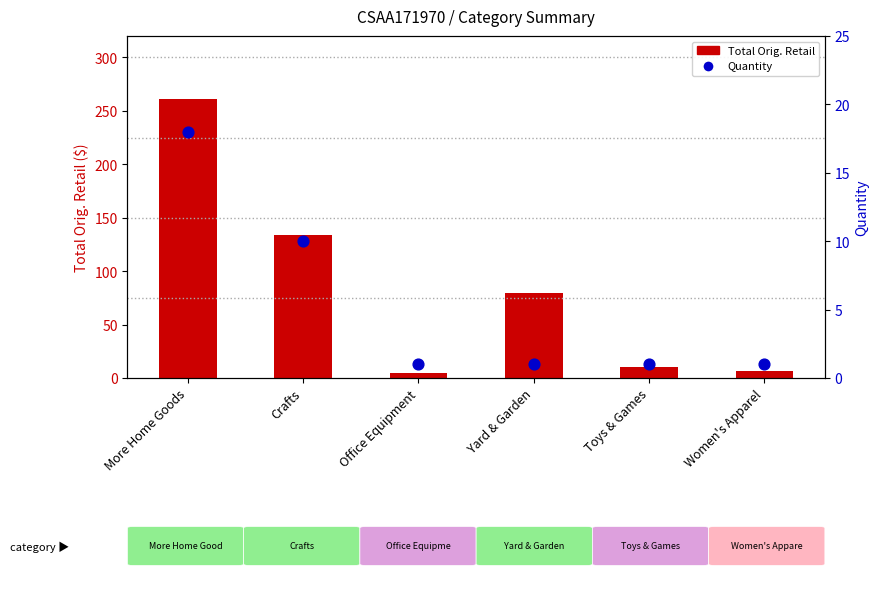

Which series contains the highest Y value?

Total Orig. Retail